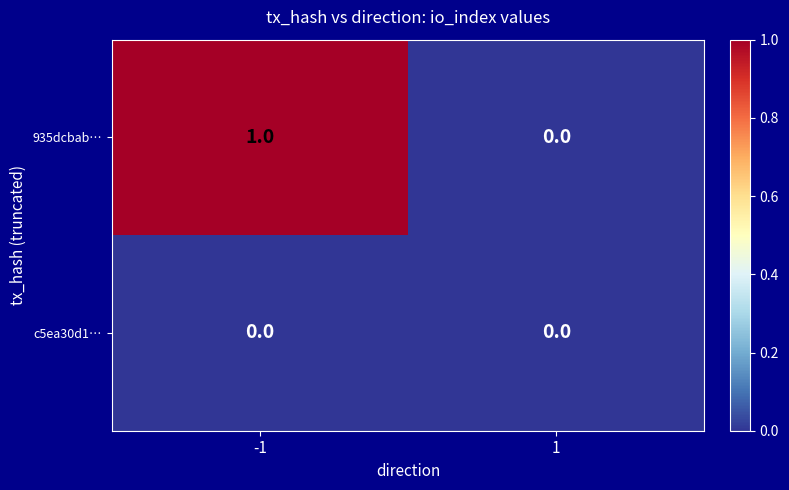

How many categories are shown in the chart?

2